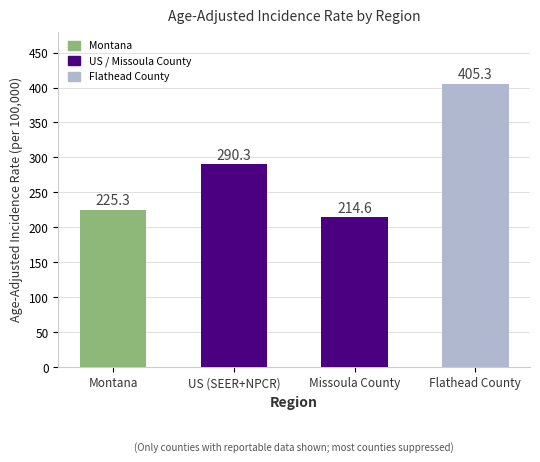

Count the number of data series in this chart.

1